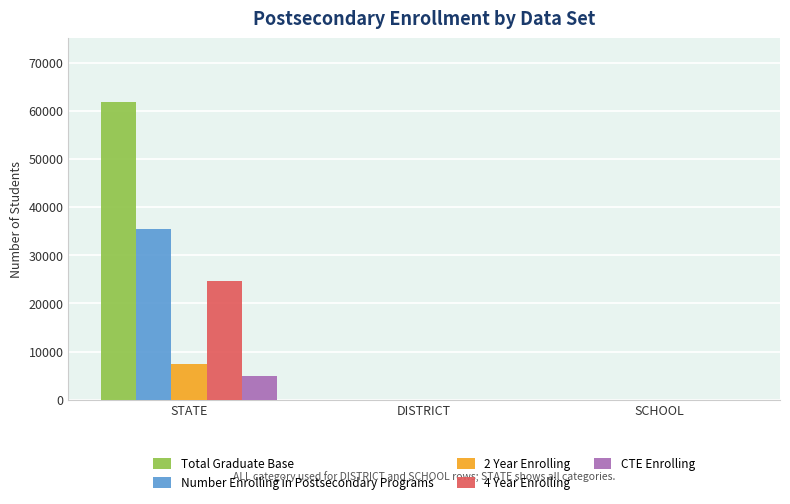

Reading right to left, what are all the values shown in this chart?

Total Graduate Base: SCHOOL=18	DISTRICT=18	STATE=61862
Number Enrolling in Postsecondary Programs: SCHOOL=13	DISTRICT=13	STATE=35397
2 Year Enrolling: SCHOOL=5	DISTRICT=5	STATE=7461
4 Year Enrolling: SCHOOL=2	DISTRICT=2	STATE=24557
CTE Enrolling: SCHOOL=8	DISTRICT=8	STATE=4938